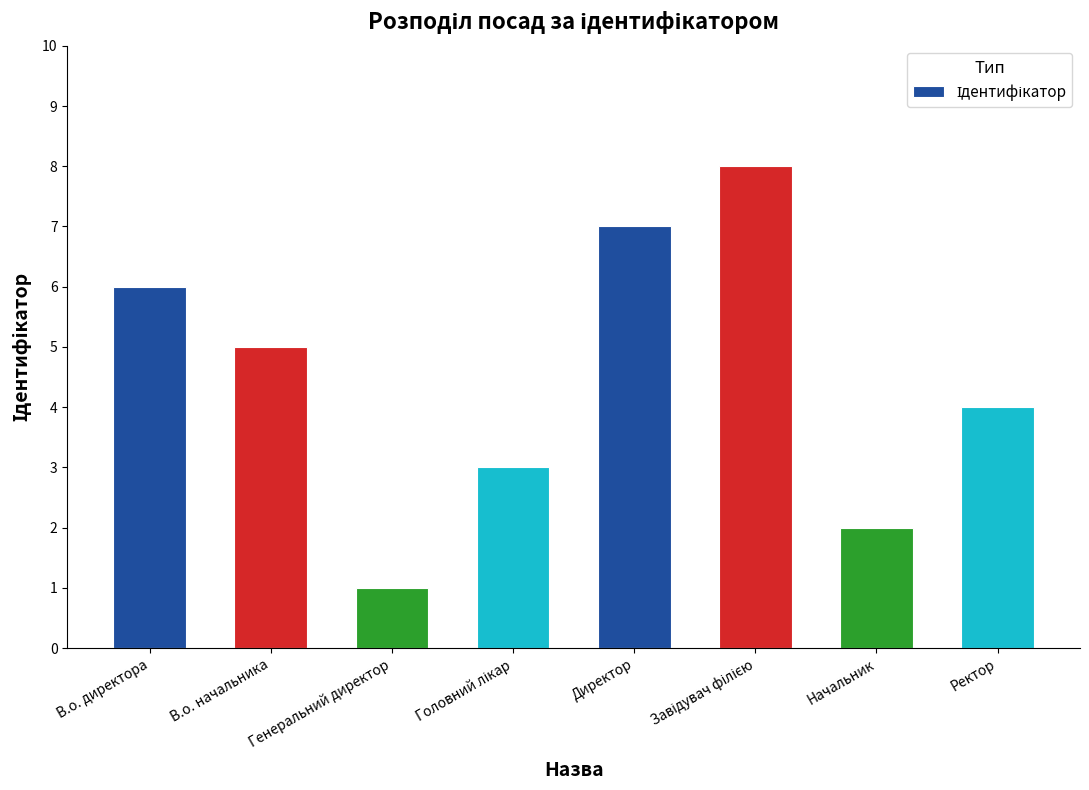

What is the sum of all values?

36